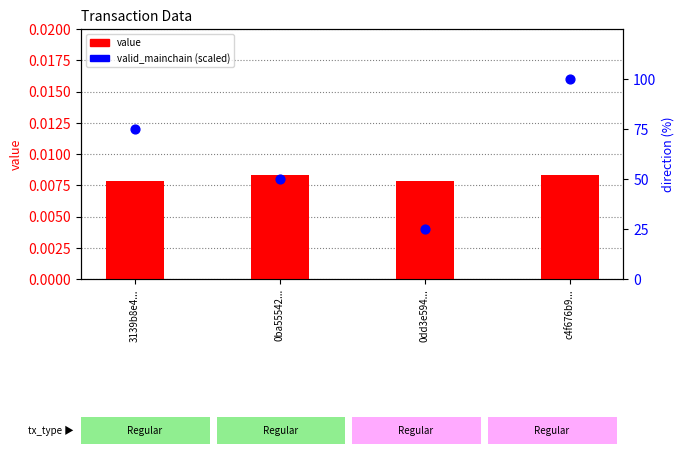

At which category is the sum across all series the highest?

c4f676b9...